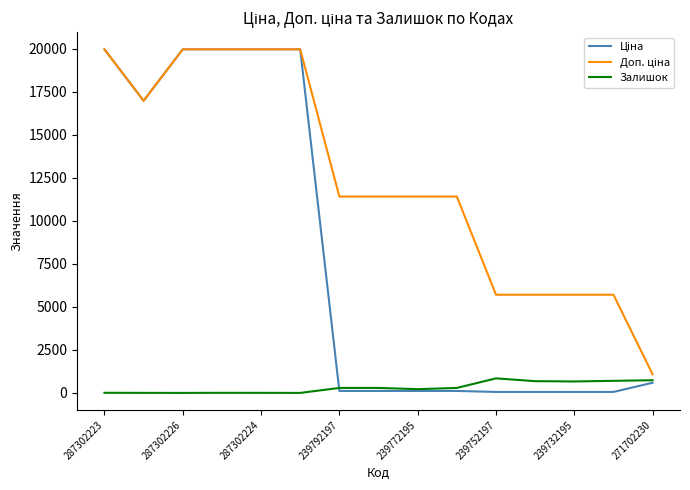

What is the greatest value displayed?

19964.2